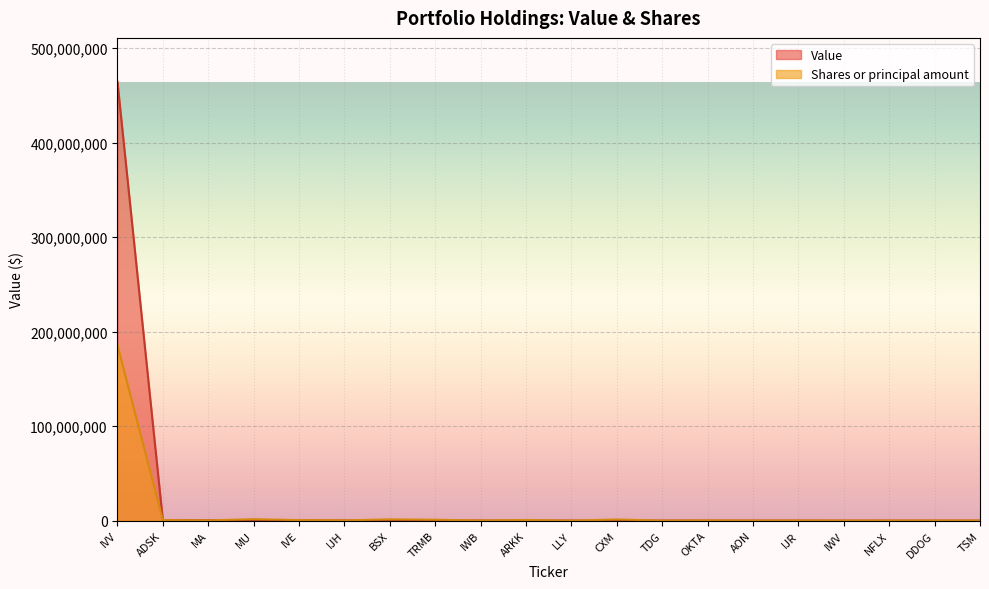

Where is the first local maximum for Shares or principal amount?

MU